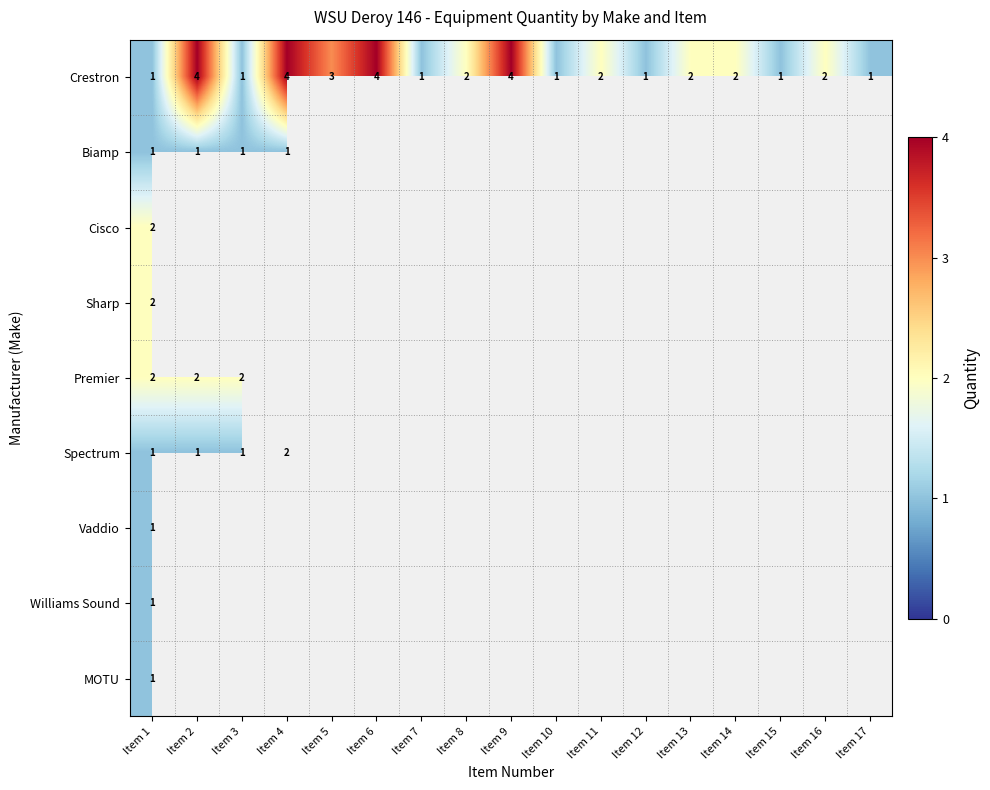

What value does the Crestron series have at Item 5?

3